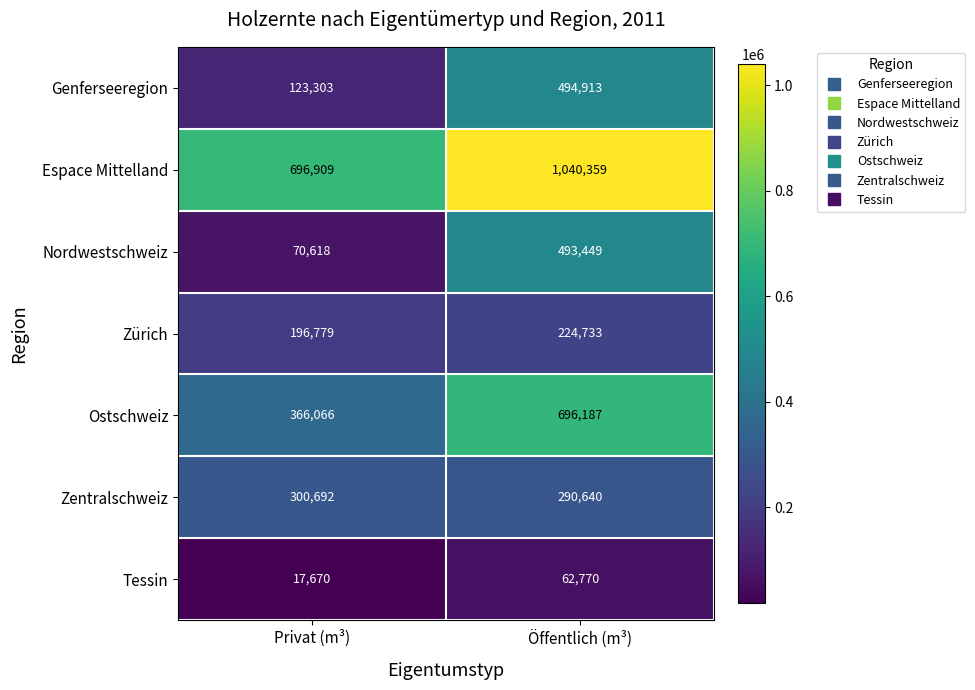

What is the total value across all series at Öffentlich (m³)?

3303051